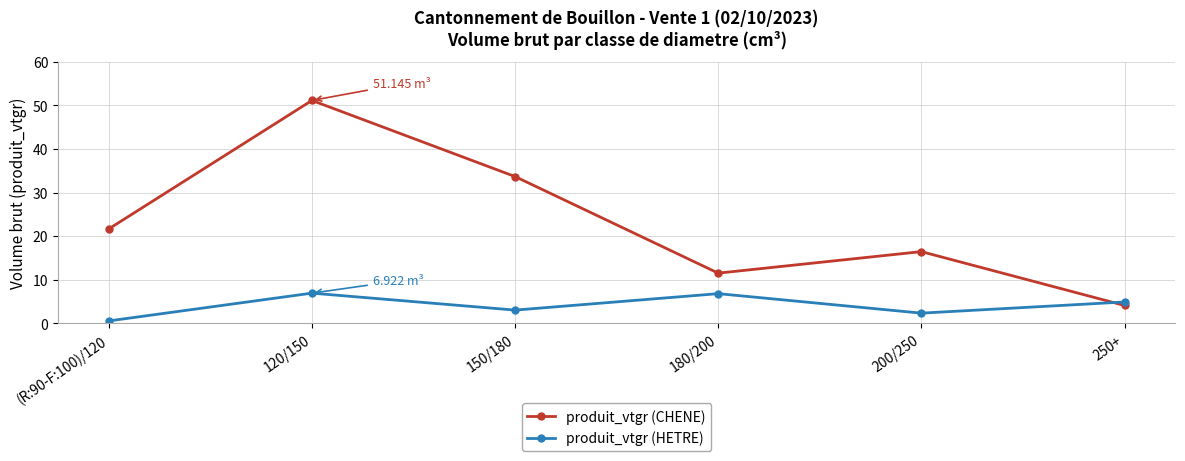

Rank the series at 120/150 from lowest to highest value.

produit_vtgr (HETRE), produit_vtgr (CHENE)